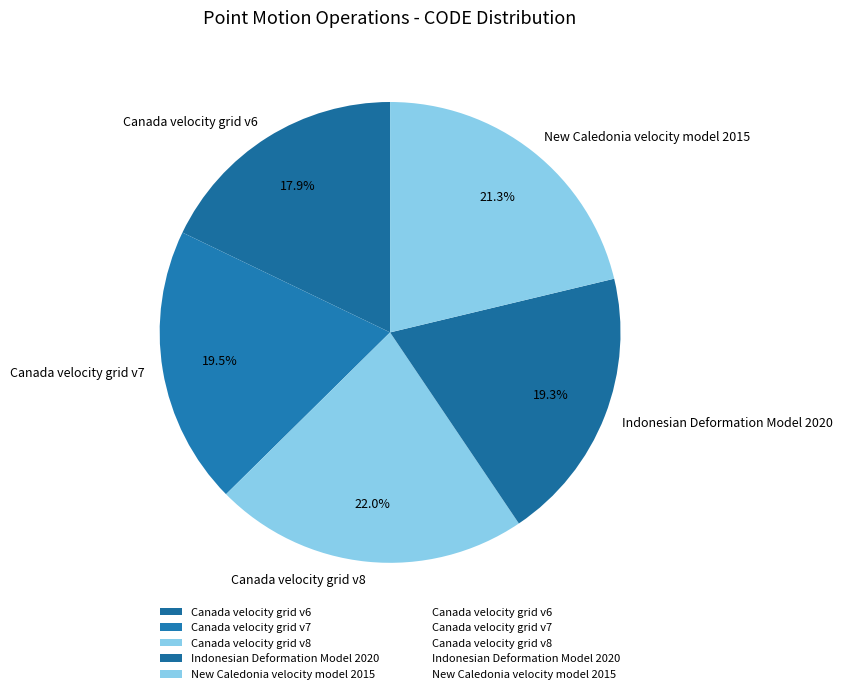

How many segments does this pie chart have?

5